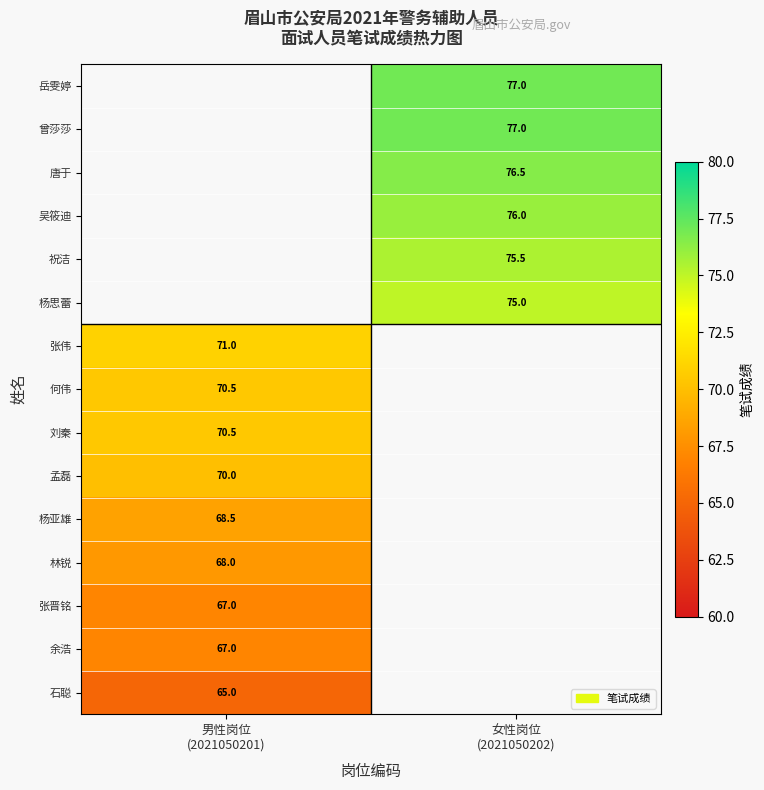

Count the number of categories in the chart.

2